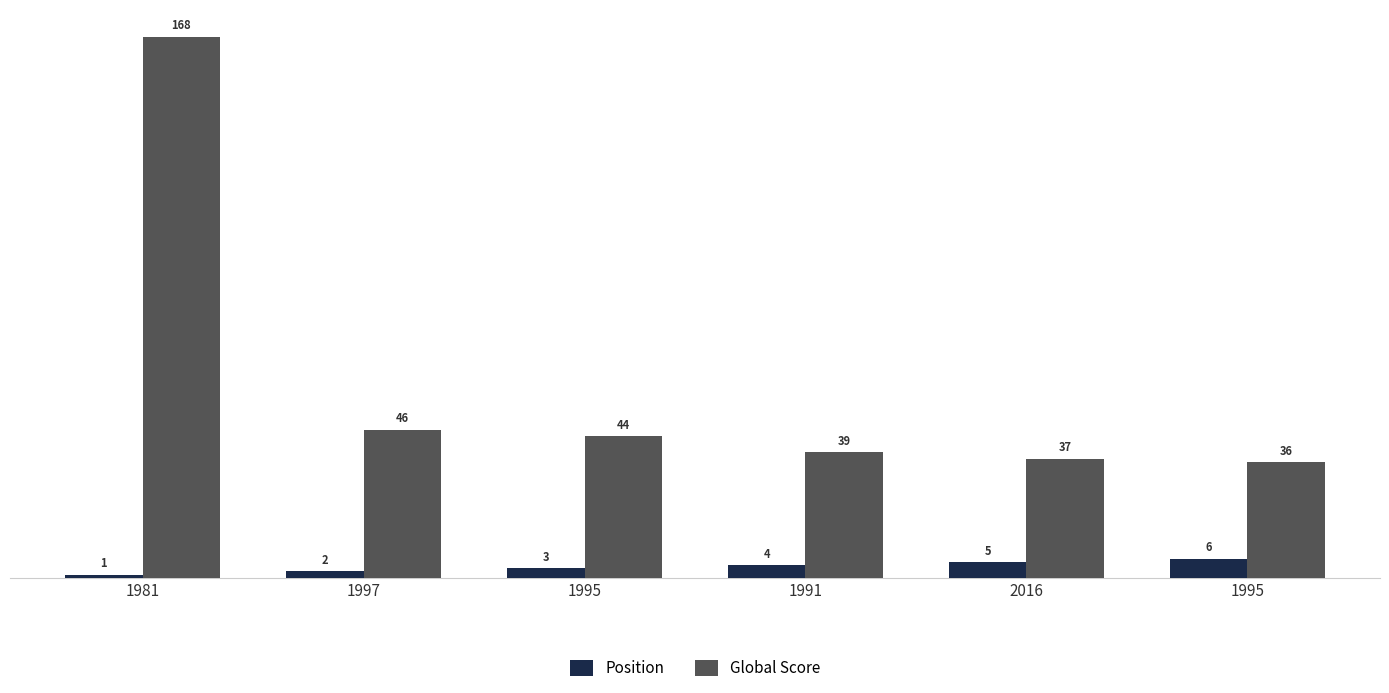

Between 1995 and 1991, which is larger?

1995